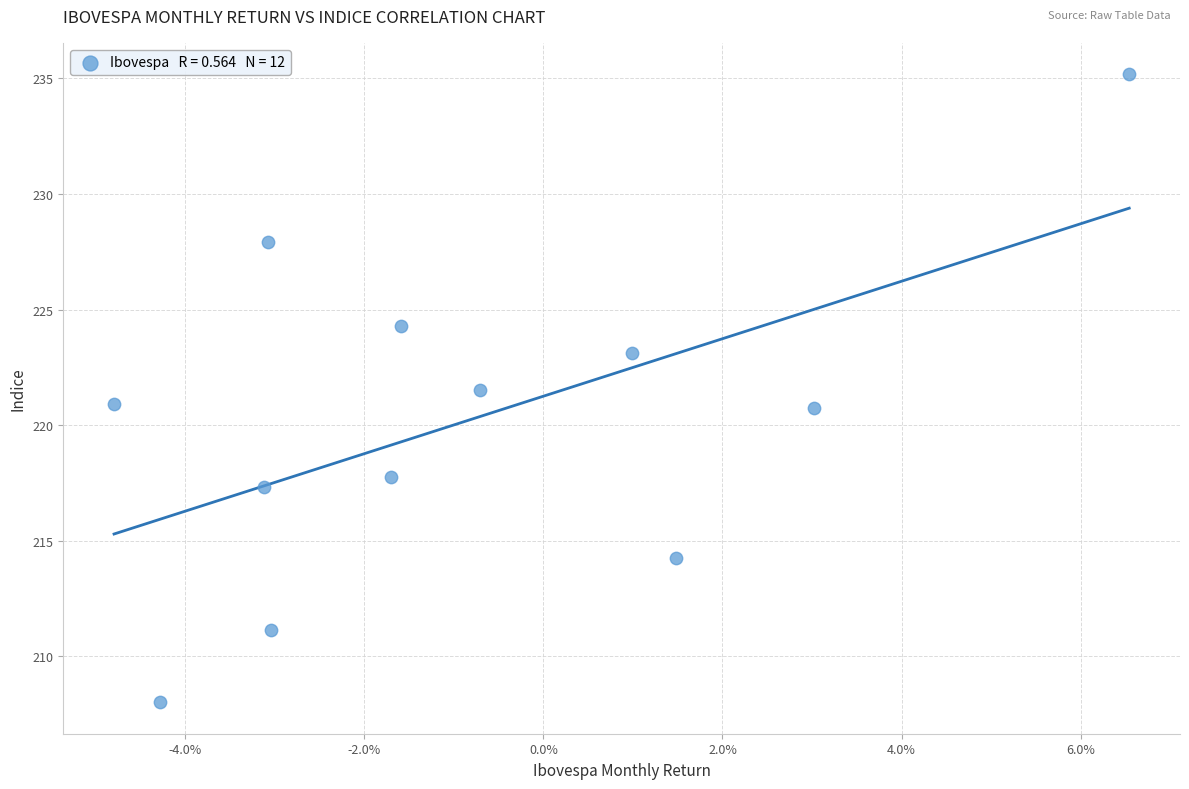

What is the average Y value?

220.2